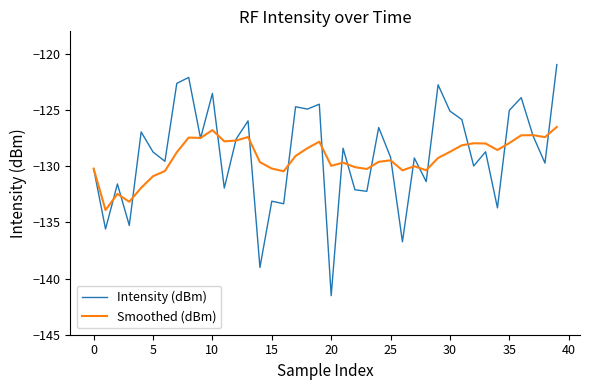

What is the difference between the maximum and second lowest values in the Intensity (dBm) series?

18.1